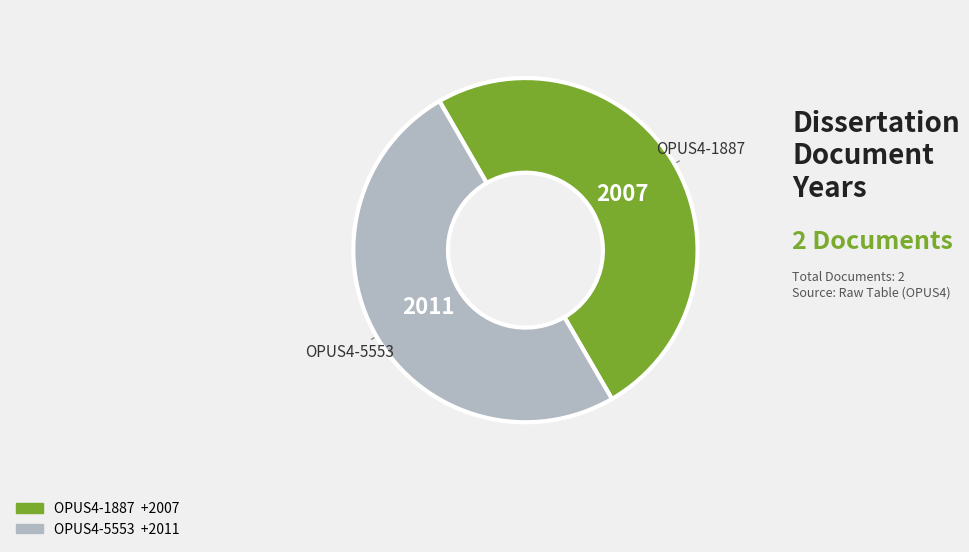

True or false: OPUS4-5553 accounts for 43% of the total.

False